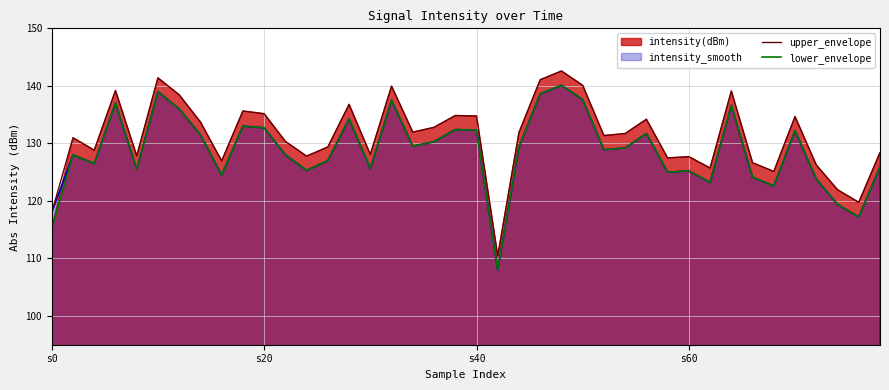

What is the minimum value for intensity_smooth?

108.0